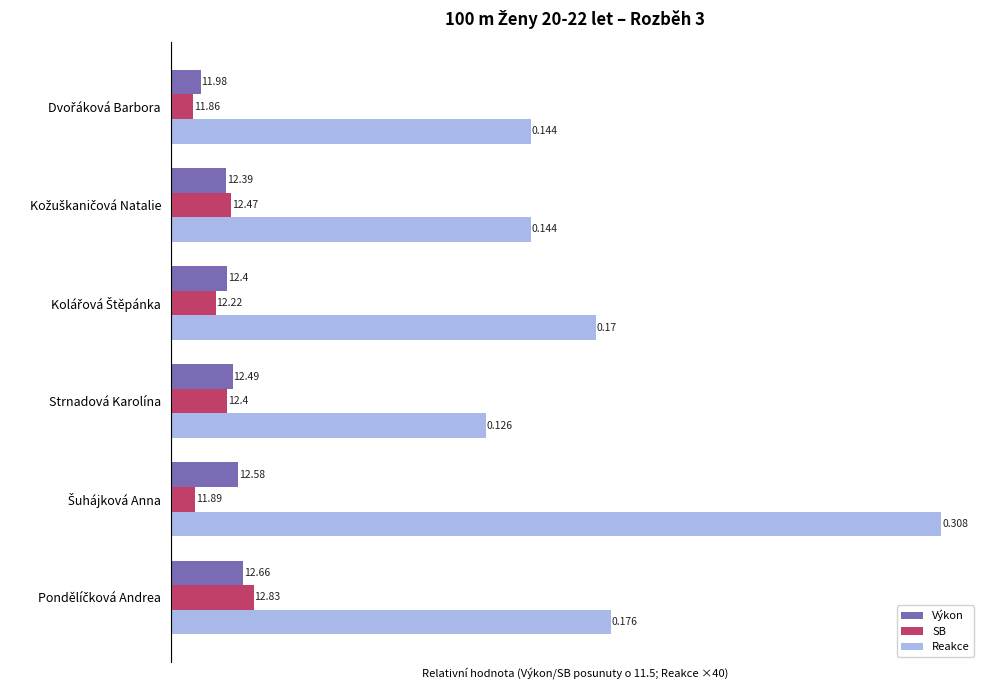

List the labels in order of Reakce value, smallest first.

Strnadová Karolína, Dvořáková Barbora, Kožuškaničová Natalie, Kolářová Štěpánka, Pondělíčková Andrea, Šuhájková Anna